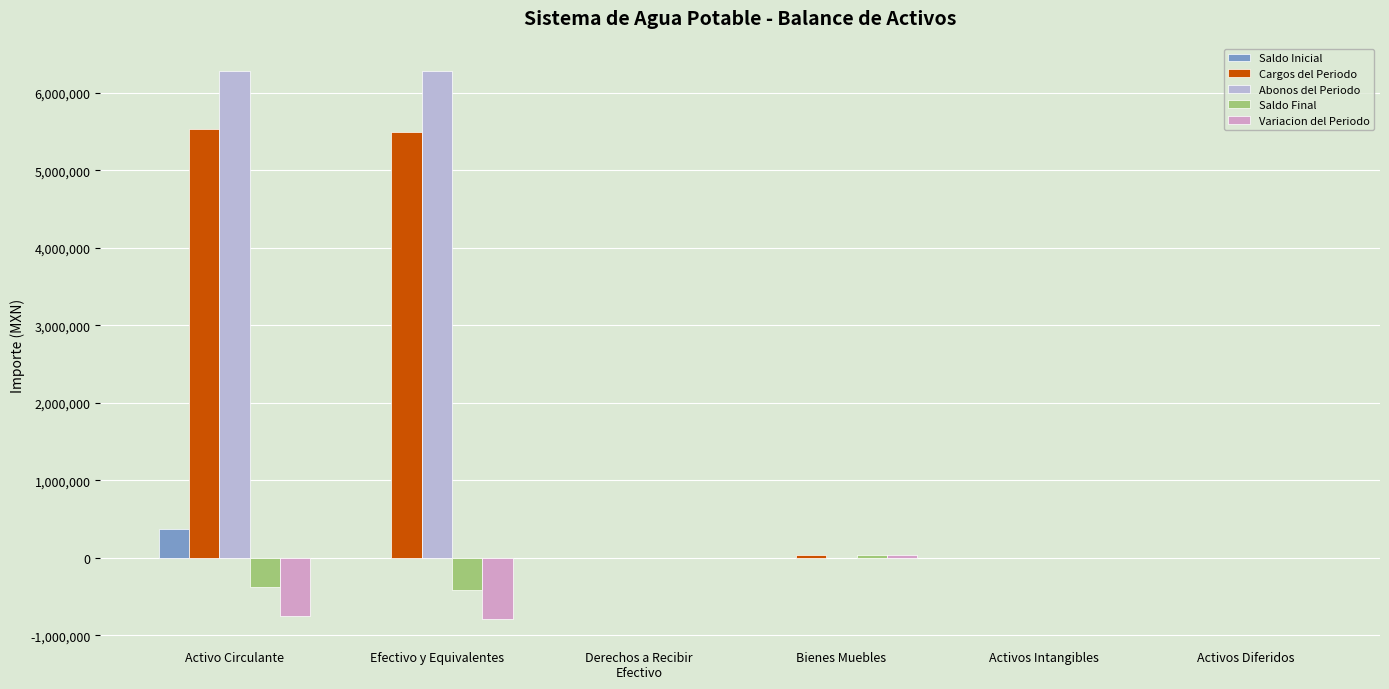

What value does the Abonos del Periodo series have at Activo Circulante?

6284113.6